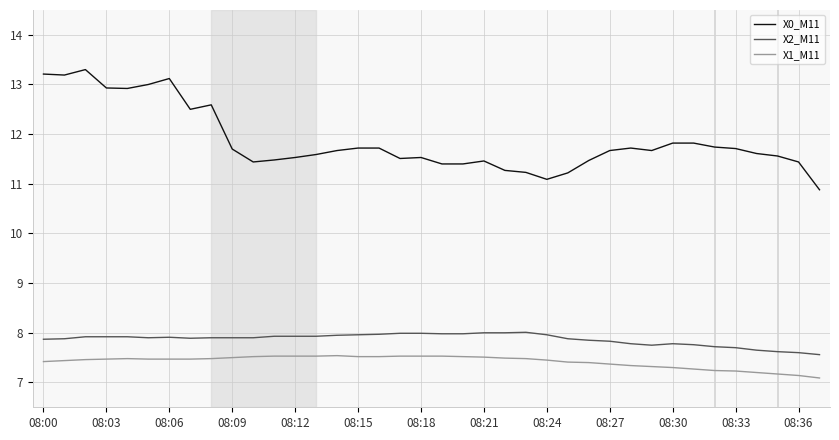

Which series has the largest range (max minus min)?

X0_M11